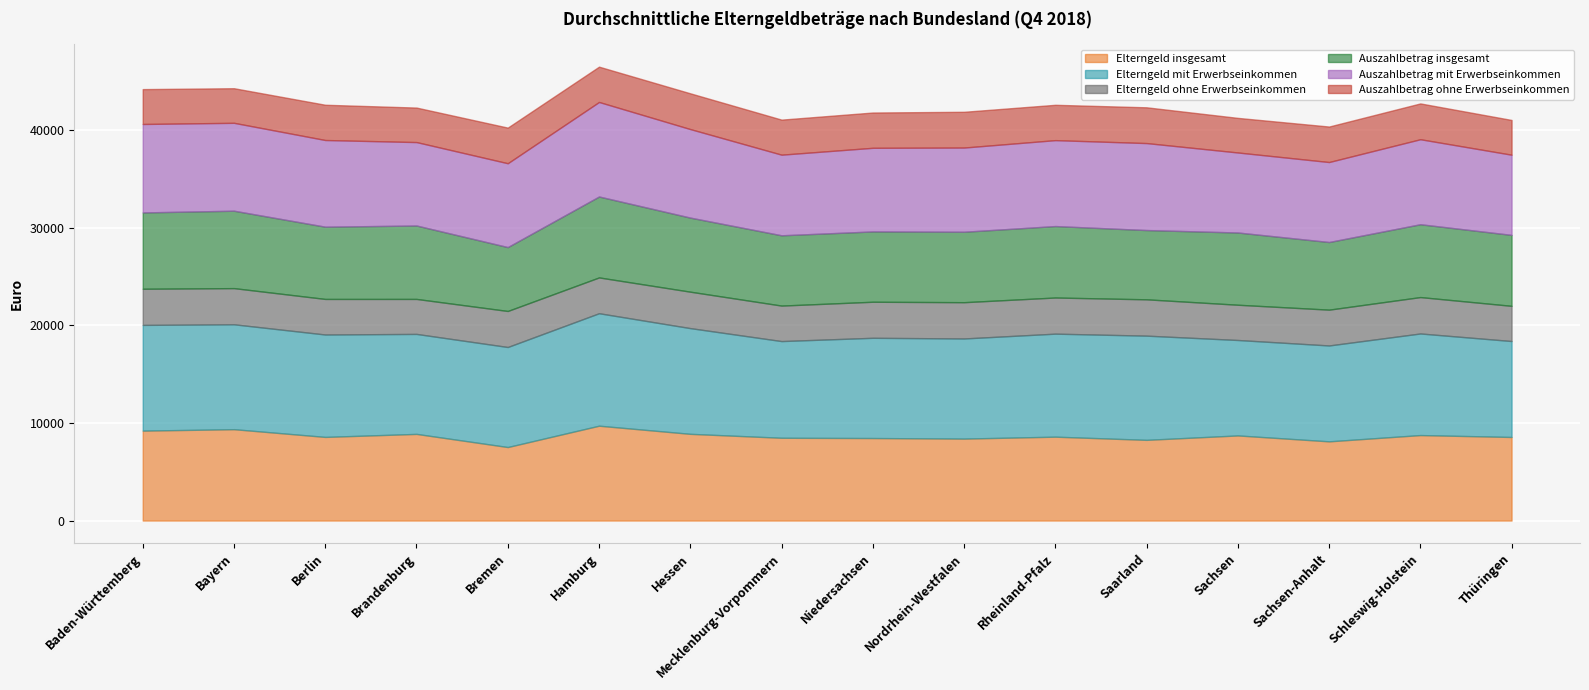

At which category is the sum across all series the highest?

Hamburg